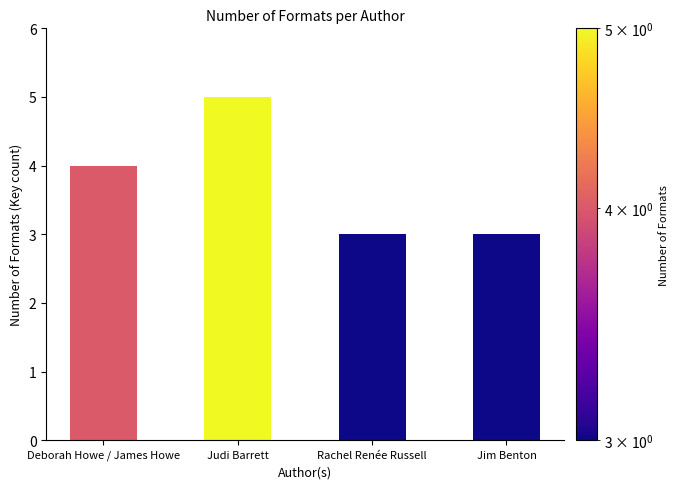

What is the change in value from Deborah Howe / James Howe to Rachel Renée Russell?

-1